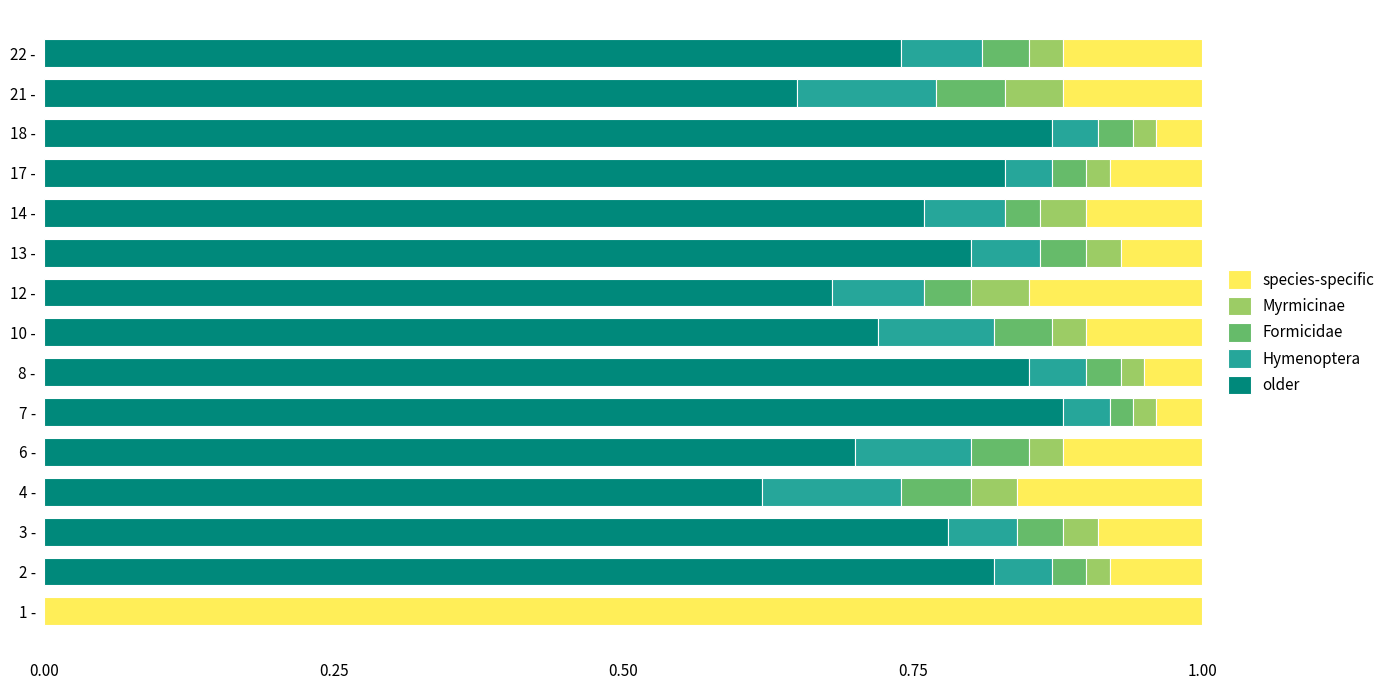

What is the total value across all series at 18 -?

1.0